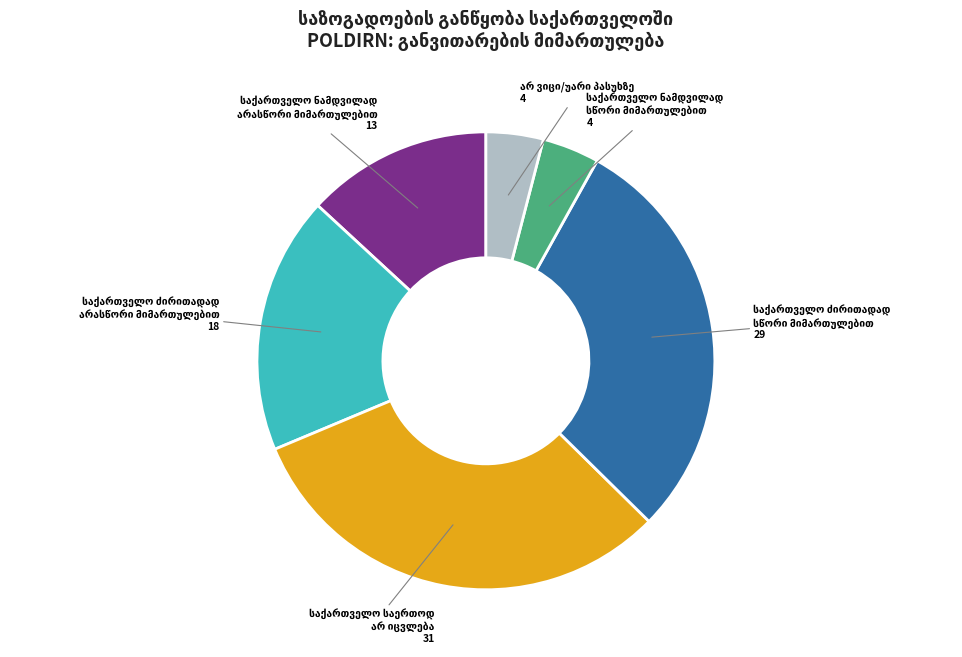

Count the number of slices in the pie.

6